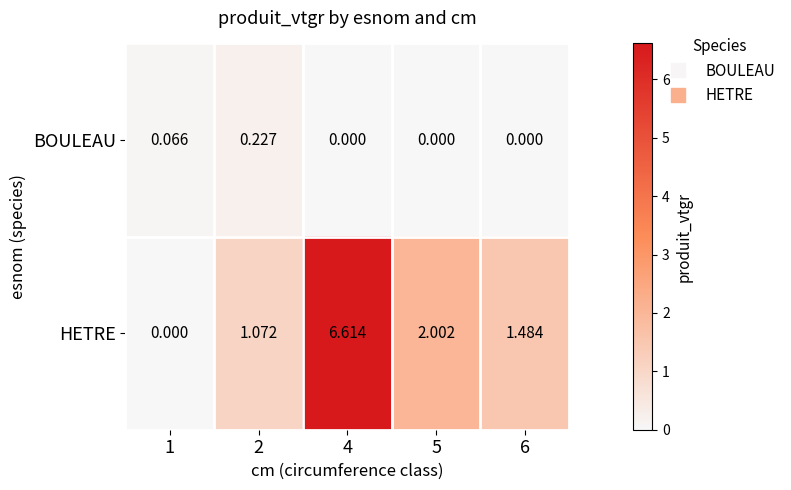

Which series has the largest range (max minus min)?

HETRE